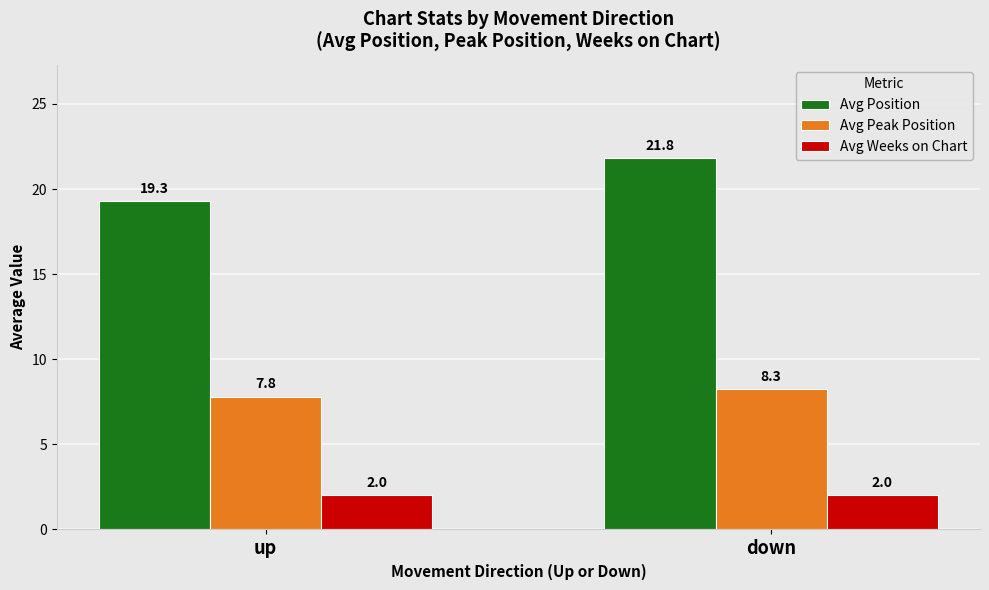

What is the maximum value shown in the chart?

21.8